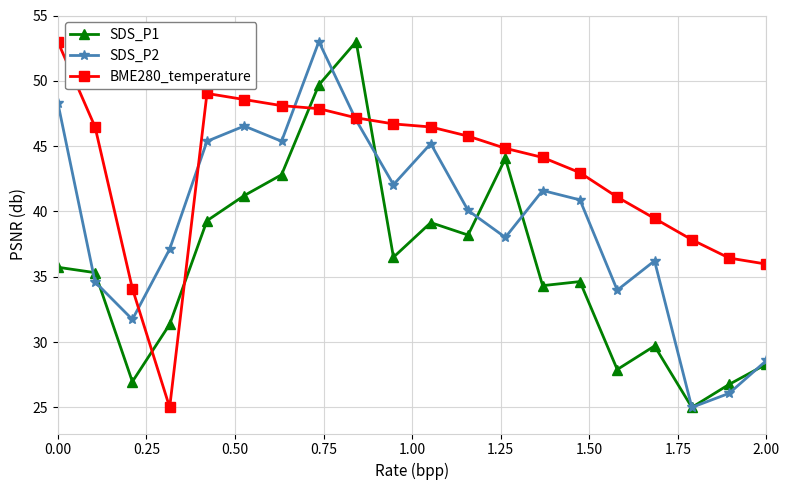

True or false: SDS_P1 has more than 0 points higher than both neighbors.

True